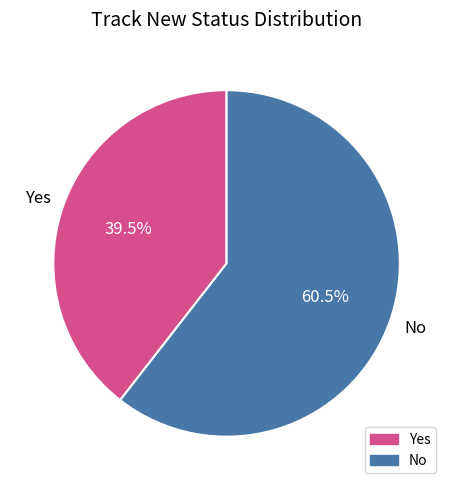

Approximately how many times larger is the value at No compared to Yes?

1.5